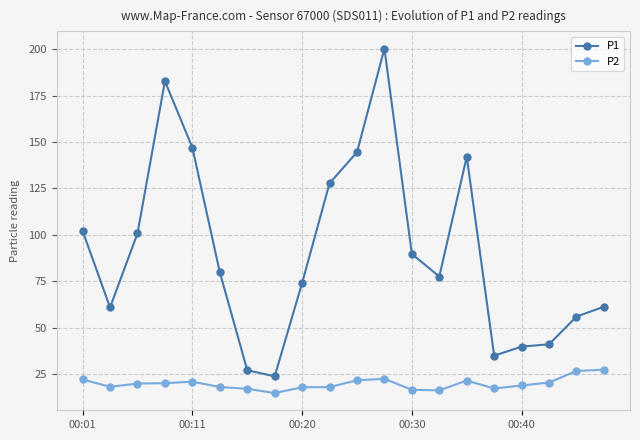

True or false: P1 and P2 intersect in this chart.

False